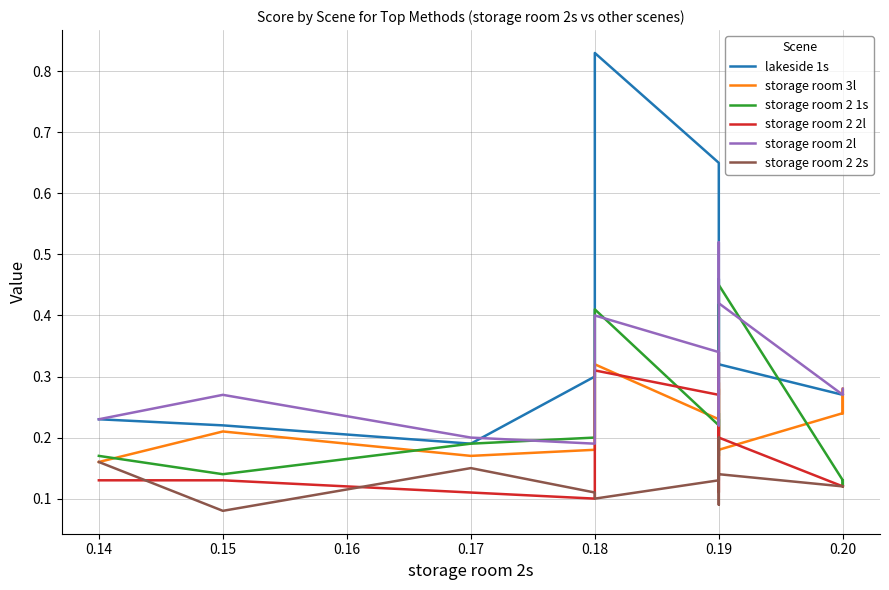

Reading left to right, list all the values displayed in this chart.

lakeside 1s: 0.2	0.2	0.2	0.3	0.8	0.7	0.6	0.6	0.2	0.2	0.2	0.5	0.3	0.3	0.3	0.3	0.3	0.3	0.3	0.3
storage room 3l: 0.2	0.2	0.2	0.2	0.3	0.2	0.3	0.3	0.1	0.2	0.2	0.3	0.2	0.2	0.2	0.3	0.2	0.2	0.2	0.2
storage room 2 1s: 0.2	0.1	0.2	0.2	0.4	0.2	0.2	0.2	0.2	0.2	0.2	0.2	0.5	0.5	0.1	0.1	0.1	0.1	0.1	0.1
storage room 2 2l: 0.1	0.1	0.1	0.1	0.3	0.3	0.3	0.3	0.1	0.1	0.2	0.2	0.2	0.2	0.1	0.1	0.1	0.1	0.1	0.1
storage room 2l: 0.2	0.3	0.2	0.2	0.4	0.3	0.3	0.3	0.2	0.2	0.2	0.5	0.4	0.4	0.3	0.3	0.3	0.3	0.3	0.3
storage room 2 2s: 0.2	0.1	0.1	0.1	0.1	0.1	0.2	0.2	0.1	0.1	0.1	0.2	0.1	0.1	0.1	0.1	0.1	0.1	0.1	0.1